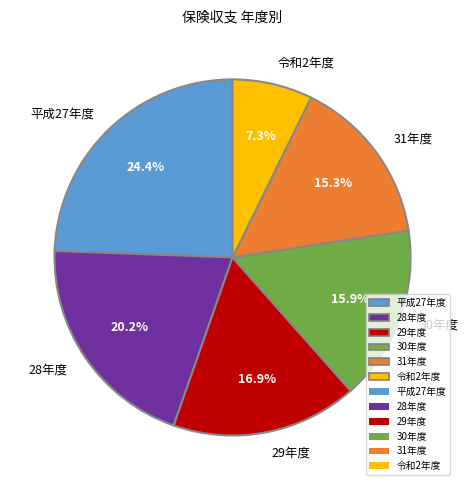

The 平成27年度 slice represents 24% of the pie. True or false?

True